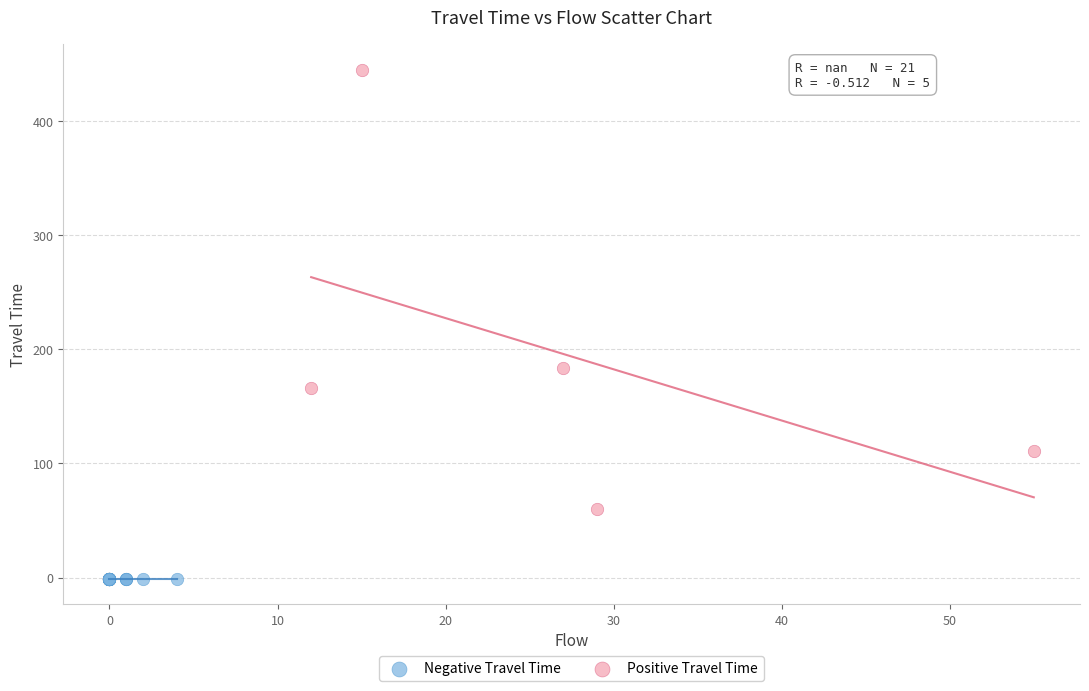

Which series contains the lowest Y value?

Negative Travel Time